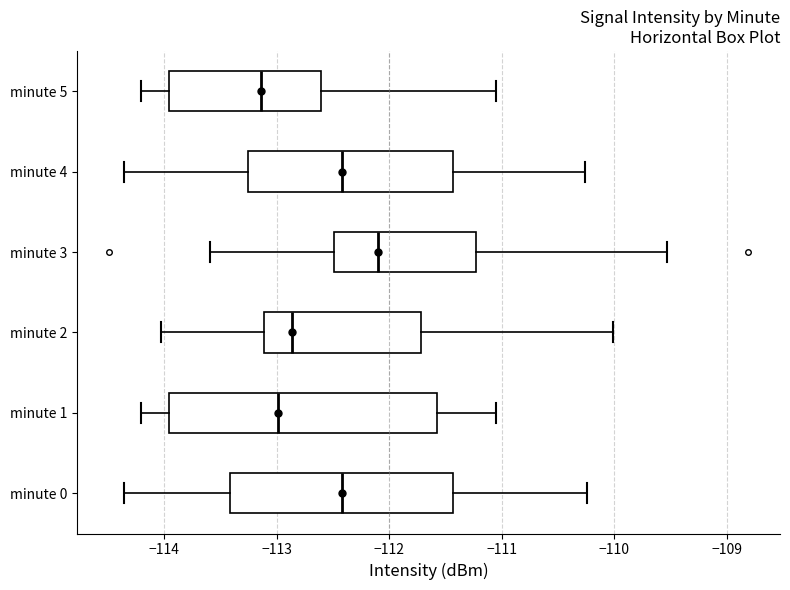

Reading bottom to top, transcribe this box plot: for each box, give where its median line is, the range the box spans, and where its two whiskers end, as read against the x-axis. The values are not printed on the chart, so give them approximately, as read against the axis.

minute 0: median -112.4, box -113.4 to -111.4, whiskers -114.4 to -110.2
minute 1: median -113.0, box -114.0 to -111.6, whiskers -114.2 to -111.0
minute 2: median -112.9, box -113.1 to -111.7, whiskers -114.0 to -110.0
minute 3: median -112.1, box -112.5 to -111.2, whiskers -113.6 to -109.5
minute 4: median -112.4, box -113.3 to -111.4, whiskers -114.4 to -110.3
minute 5: median -113.1, box -114.0 to -112.6, whiskers -114.2 to -111.0